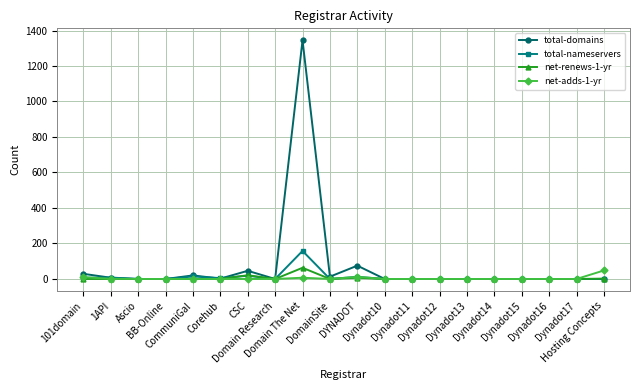

How many data points in total-domains are above 0?

8